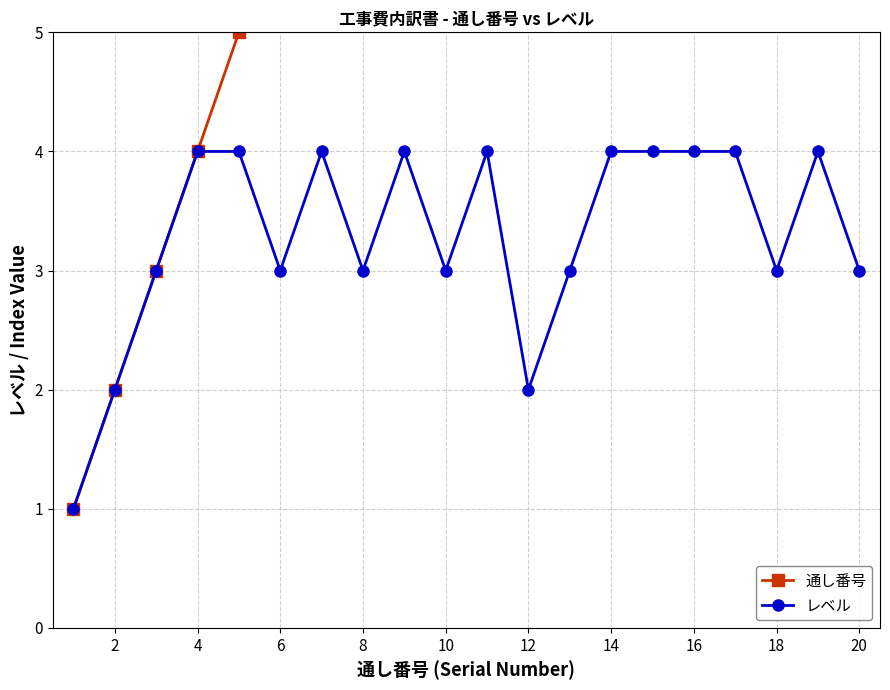

The value of レベル at 6 is 3. True or false?

True